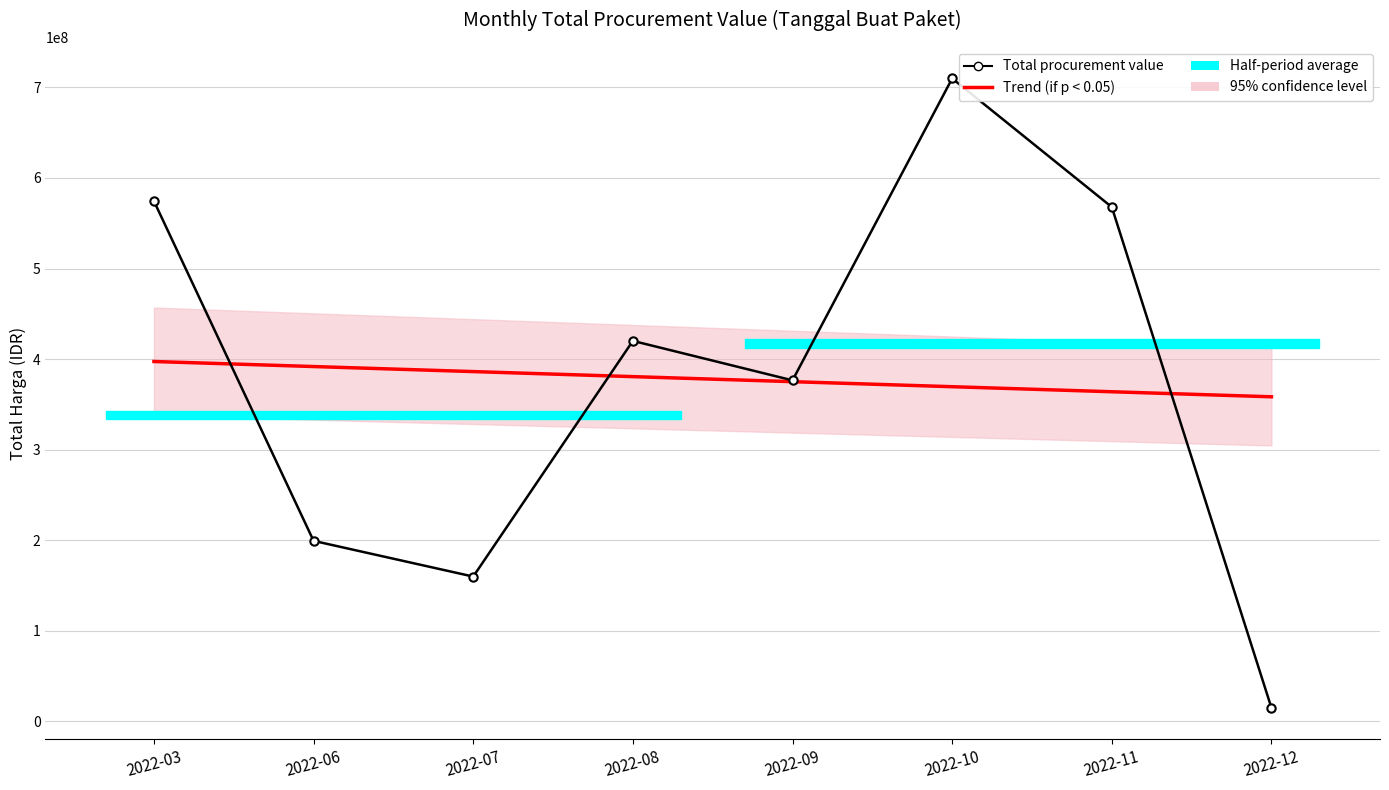

What is the value of the Trend (if p < 0.05) point at the 7th from the left?

363893983.8